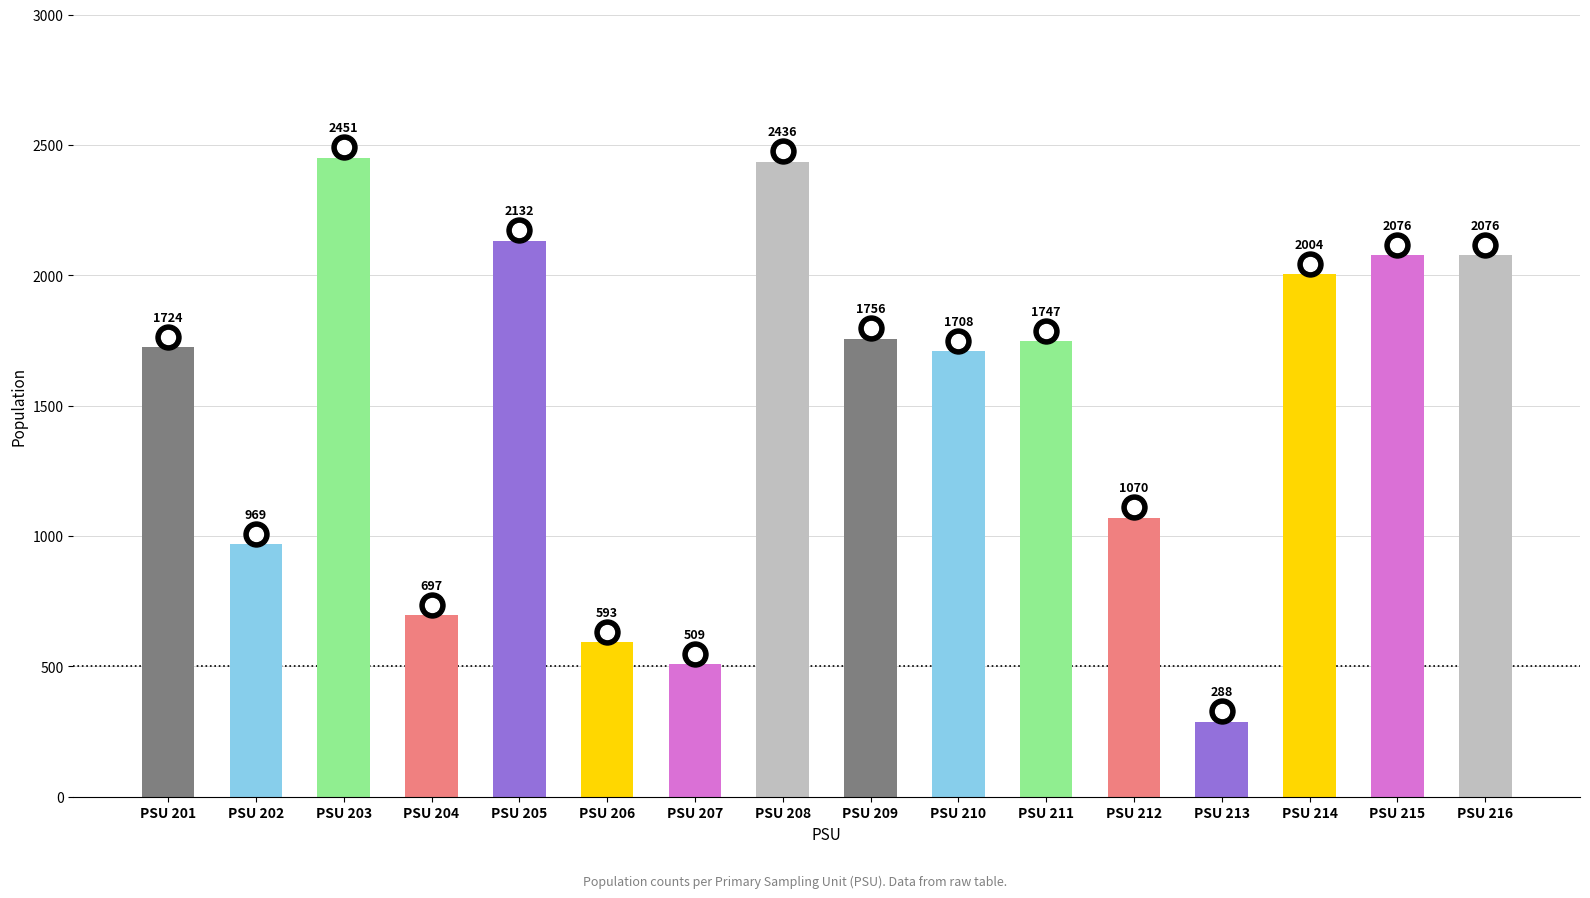

What is the minimum value shown in the chart?

288